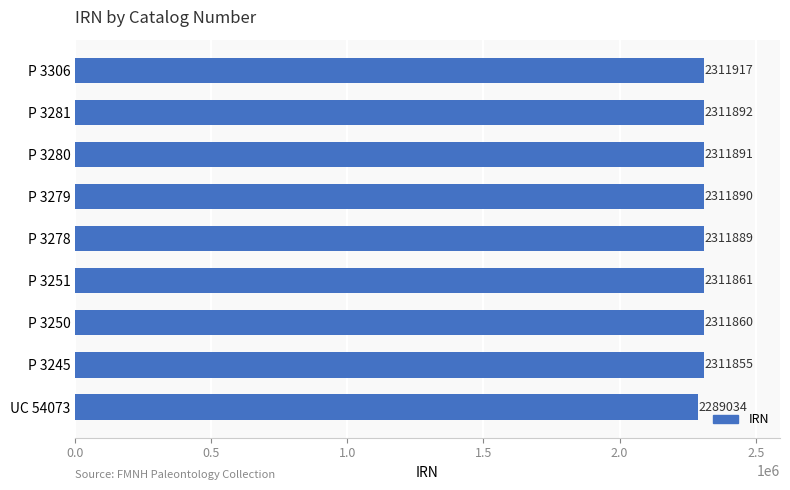

Where is the data nearest to the value 2300475?

P 3245